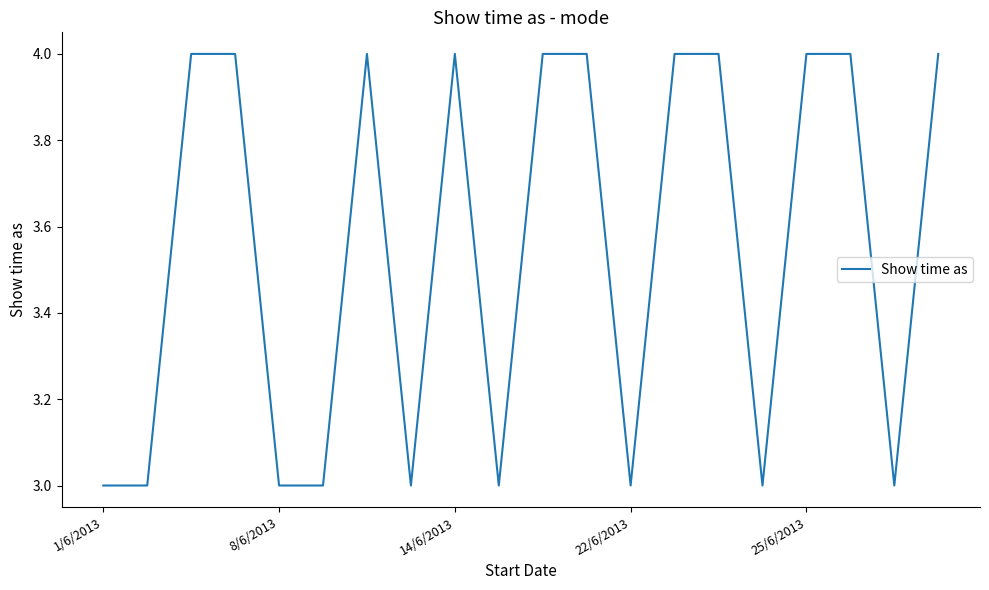

What is the maximum value shown in the chart?

4